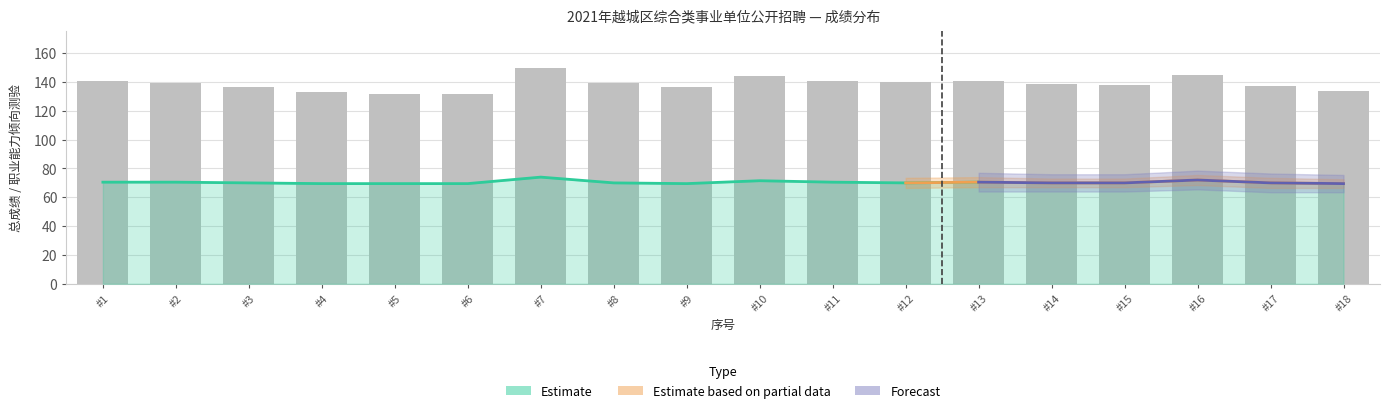

Is it true that 总成绩 equals 173.3 at 6?

False